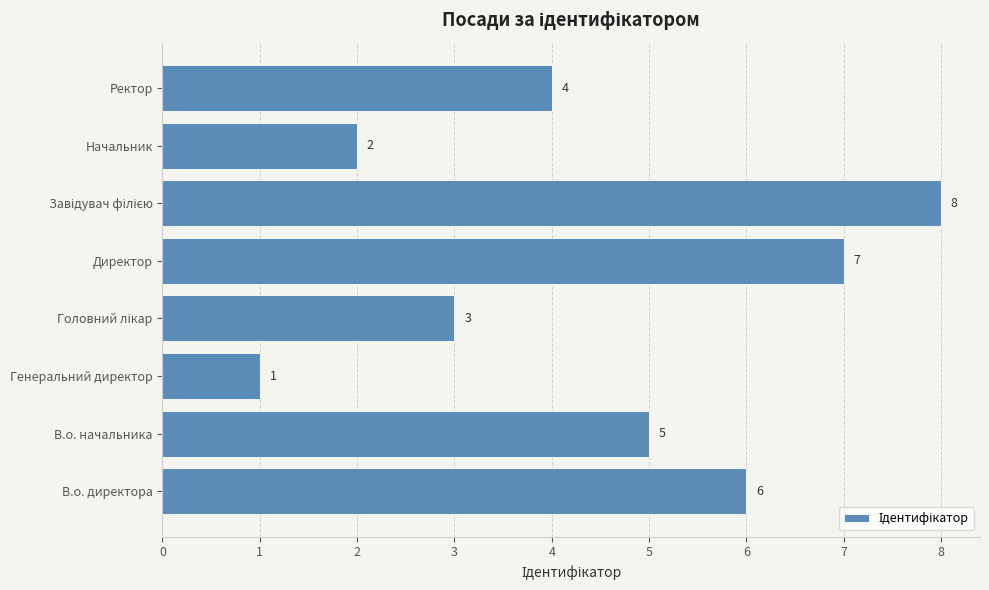

Between Генеральний директор and Директор, which is larger?

Директор